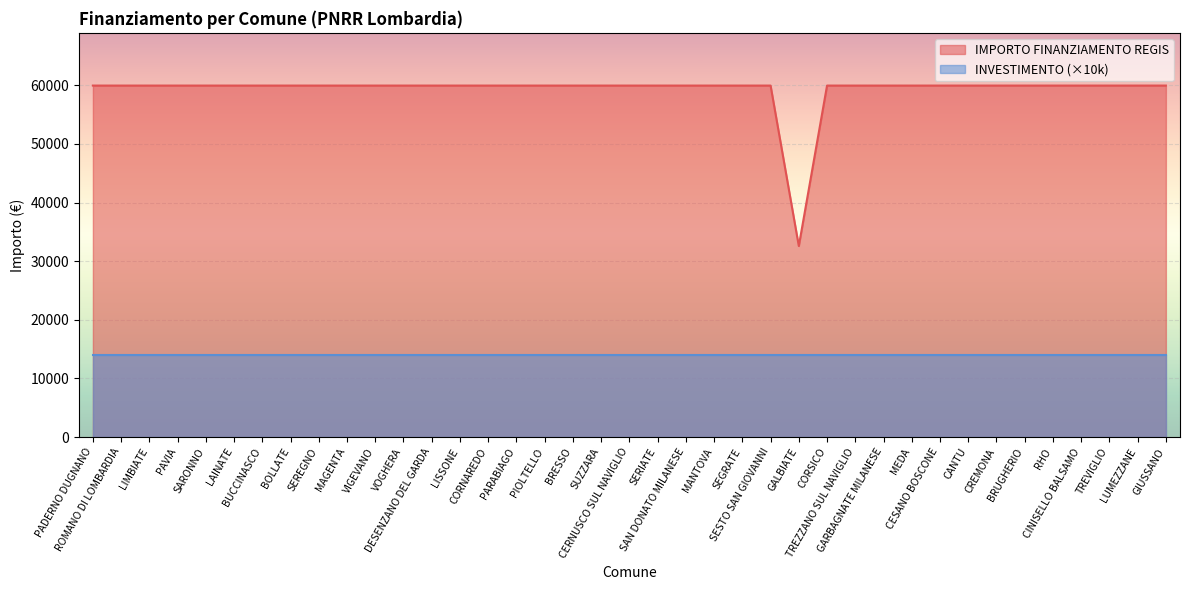

What is the label of the 2nd point from the left?

ROMANO DI LOMBARDIA